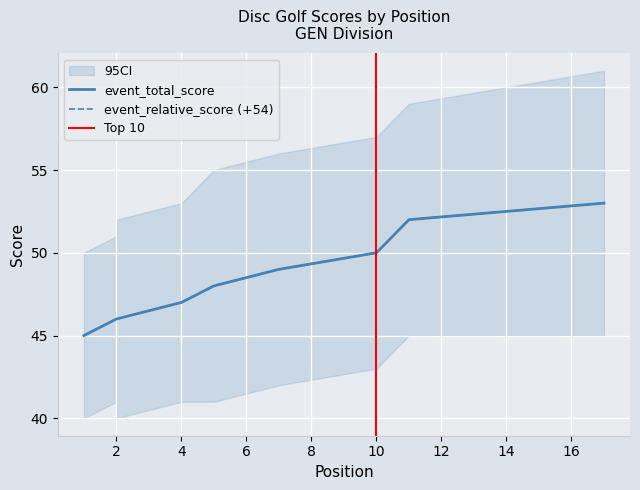

Is it true that event_total_score equals 33 at 7?

False